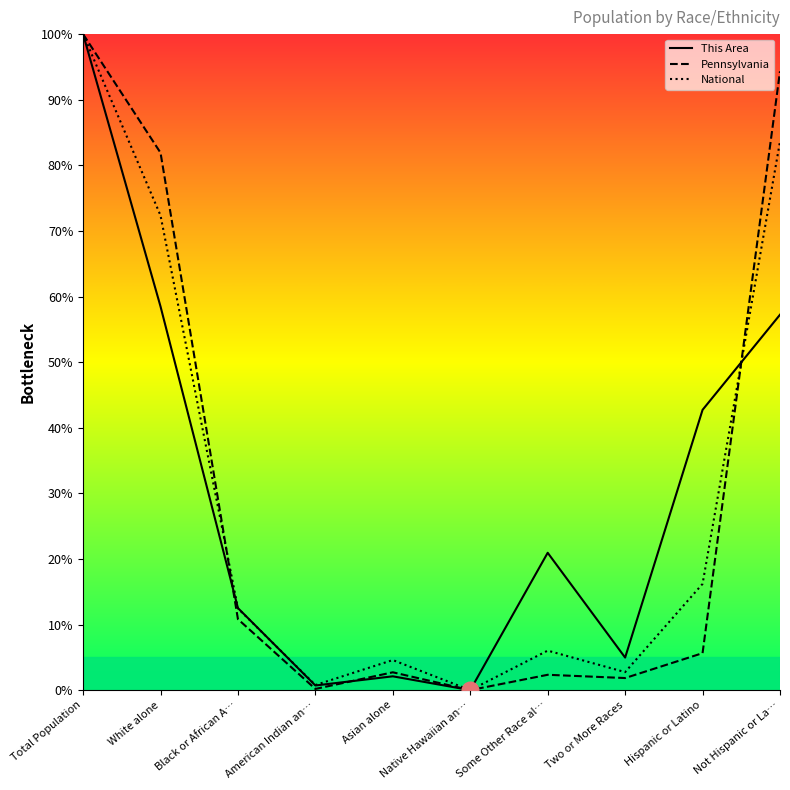

Where does the National series first go above 12?

Total Population